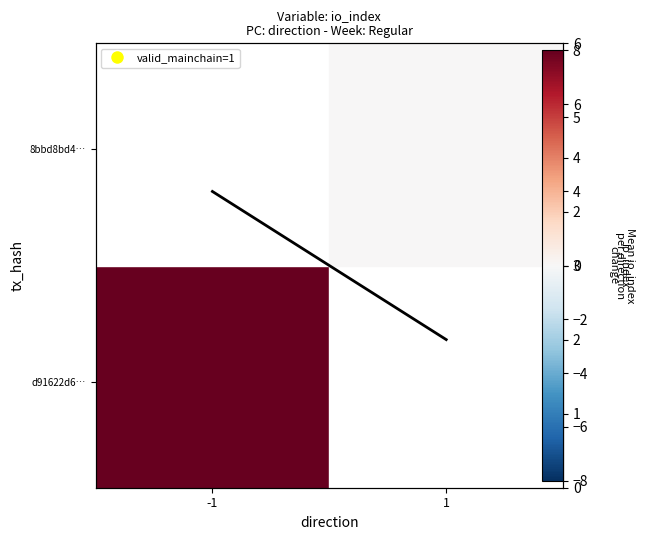

At which label is the value closest to 3?

-1